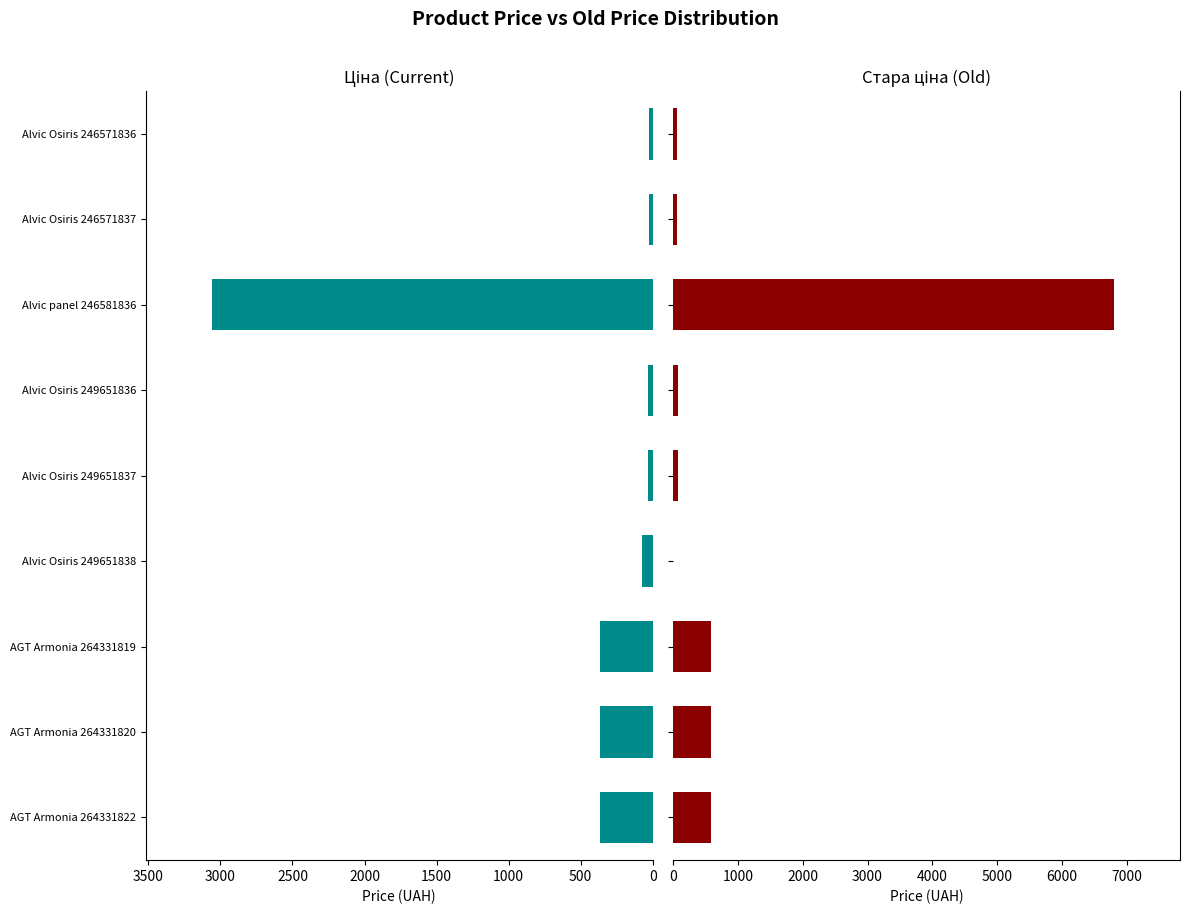

What is the maximum value for Ціна?

3059.7